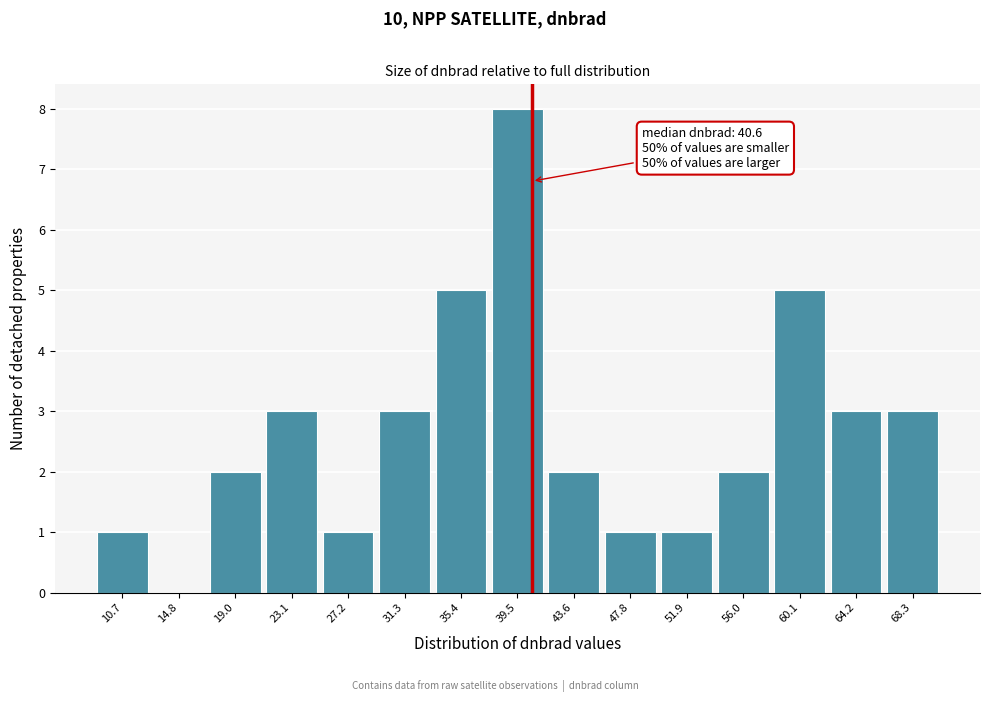

Over which range of the x-axis is the bar tallest?

37.5 to 41.5